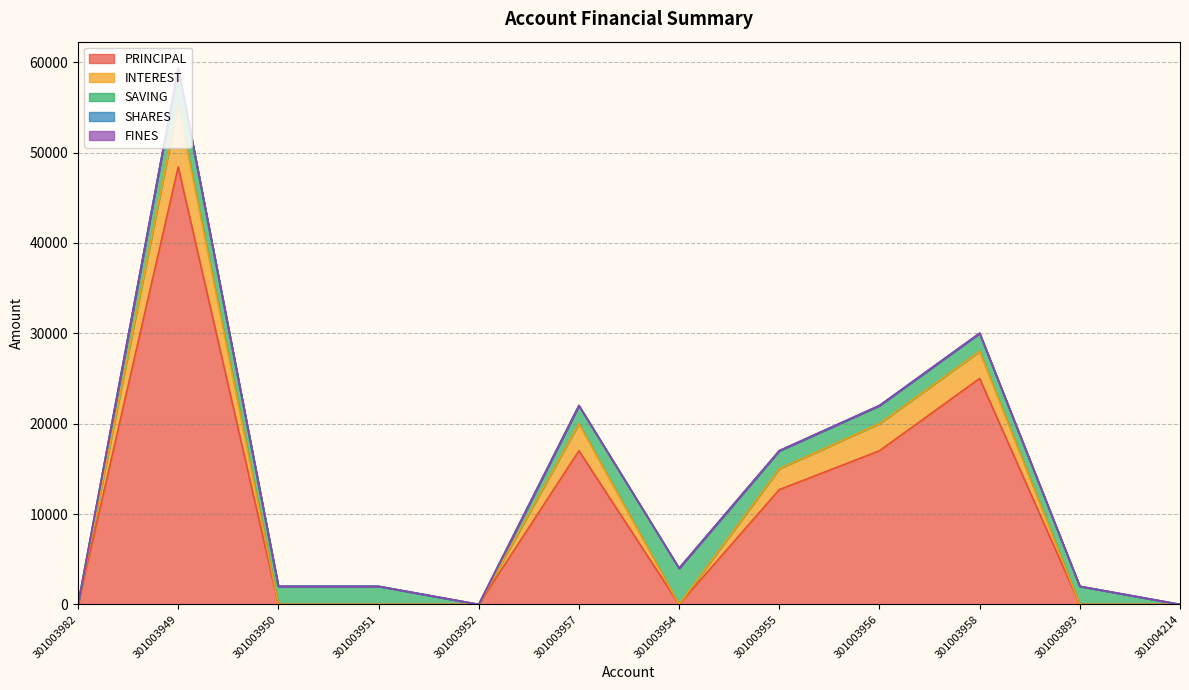

Reading left to right, transcribe all the data shown in this chart.

PRINCIPAL: 0	48400	0	0	0	17000	0	12700	17000	25000	0	0
INTEREST: 0	6900	0	0	0	3000	0	2300	3000	3000	0	0
SAVING: 0	4000	2000	2000	0	2000	4000	2000	2000	2000	2000	0
SHARES: 0	0	0	0	0	0	0	0	0	0	0	0
FINES: 0	0	0	0	0	0	0	0	0	0	0	0